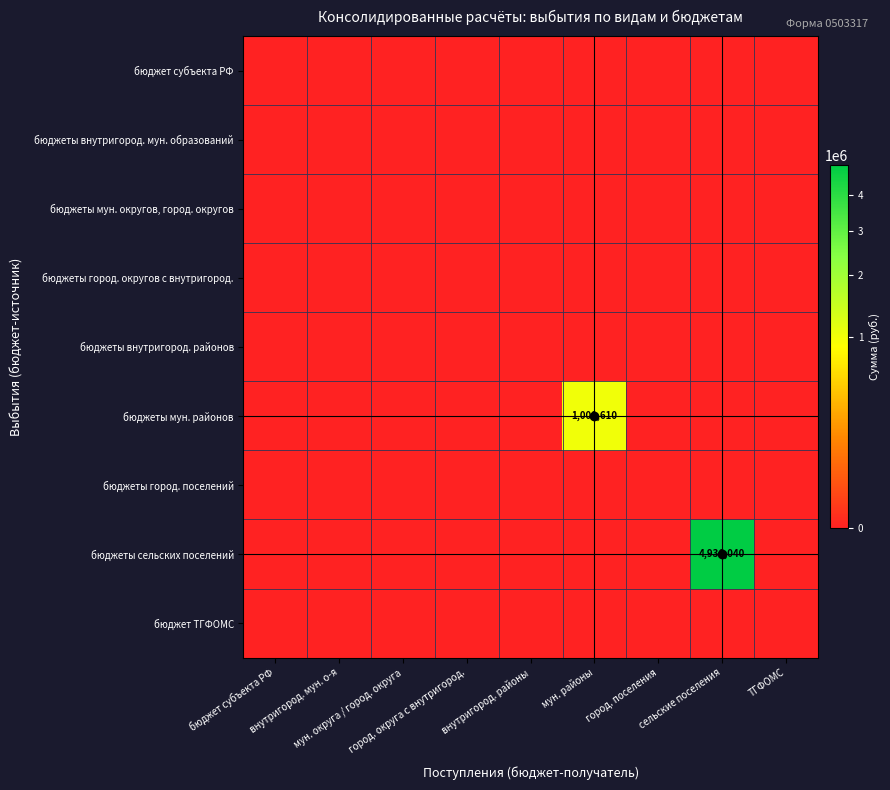

Between город. поселения and сельские поселения, which is larger?

город. поселения